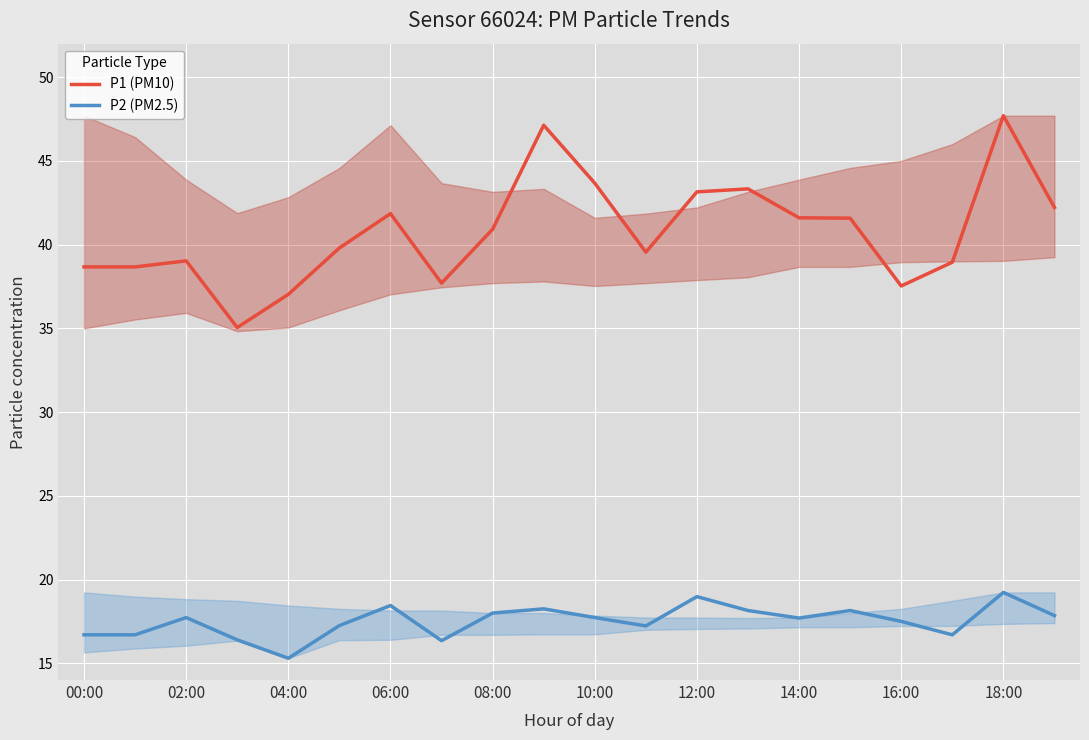

Rank the series by their maximum value, from lowest to highest.

P2 (PM2.5), P1 (PM10)